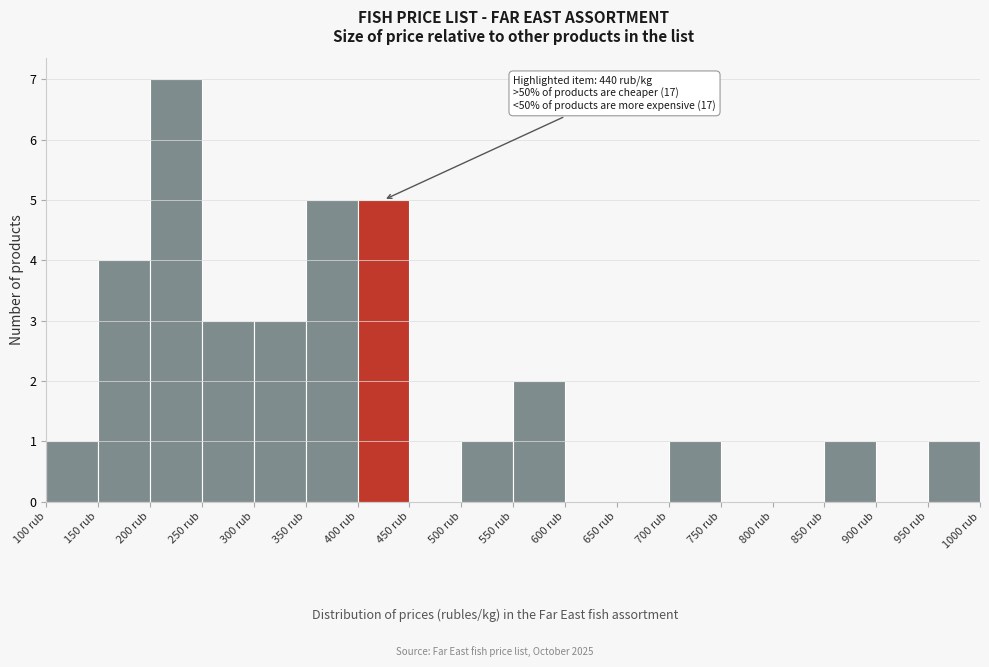

Over which range of the x-axis is the bar tallest?

200 to 250